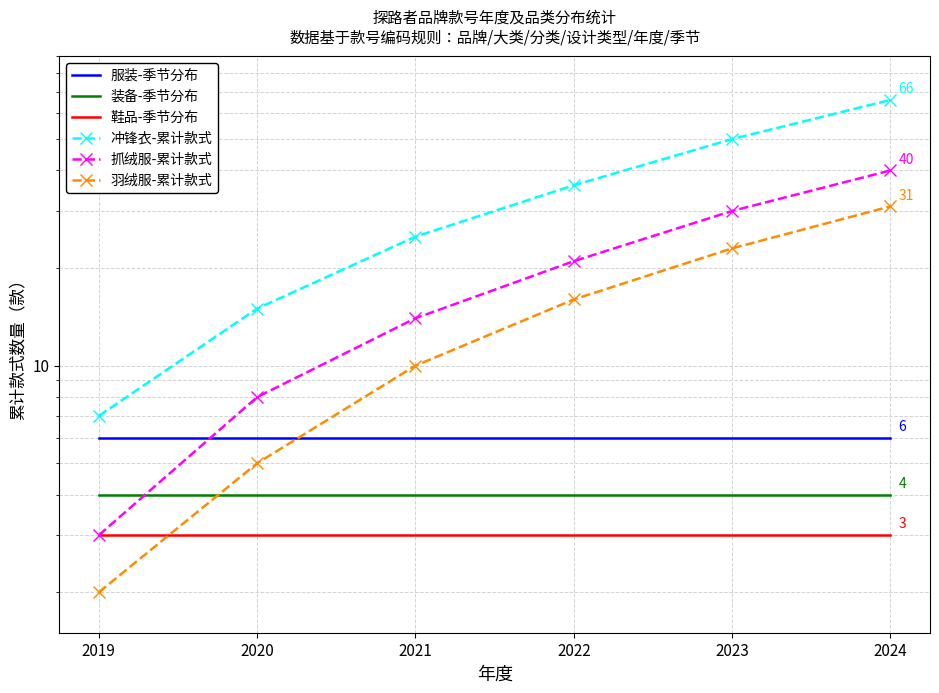

Reading right to left, extract all data points from this chart.

服装-季节分布: 6	6	6	6	6	6
装备-季节分布: 4	4	4	4	4	4
鞋品-季节分布: 3	3	3	3	3	3
冲锋衣-累计款式: 66	50	36	25	15	7
抓绒服-累计款式: 40	30	21	14	8	3
羽绒服-累计款式: 31	23	16	10	5	2